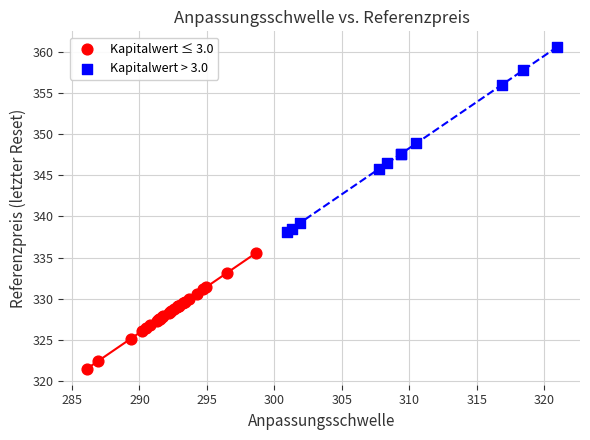

Which series has the largest Y range (max minus min)?

Kapitalwert > 3.0